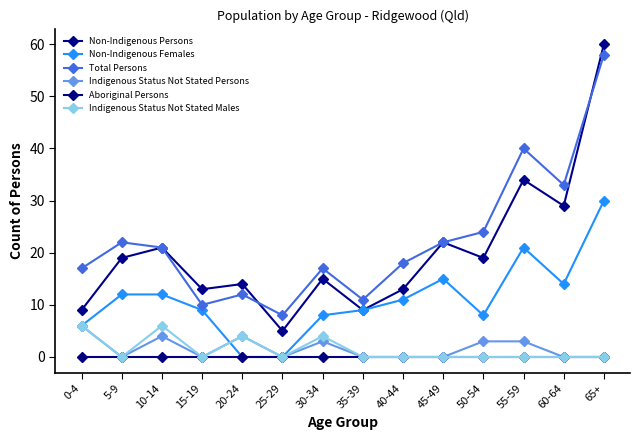

Which category has the lowest value in the Indigenous Status Not Stated Males series?

5-9